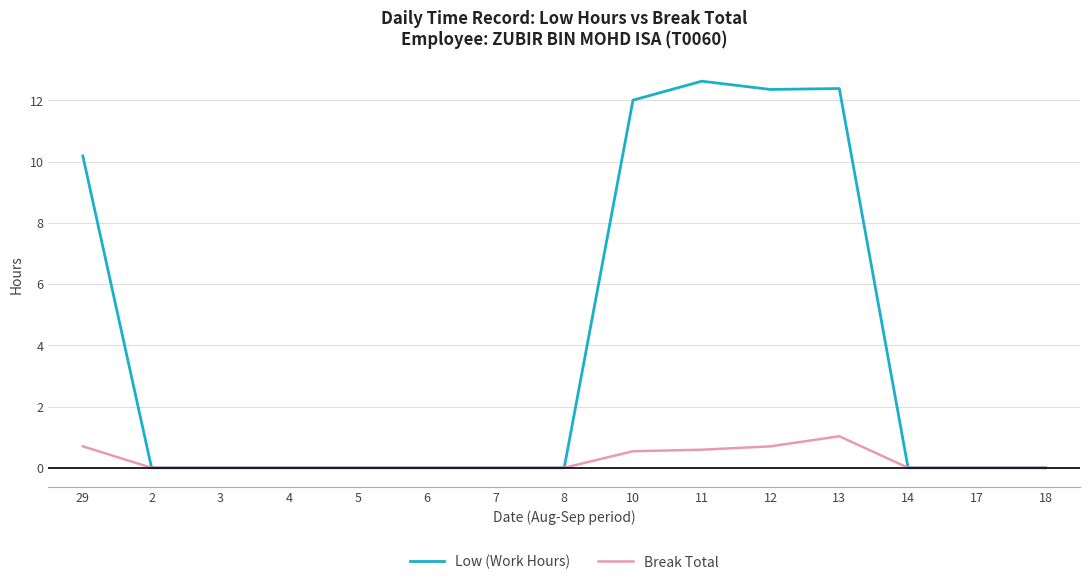

The value of Low (Work Hours) at 10 is 19.1. True or false?

False